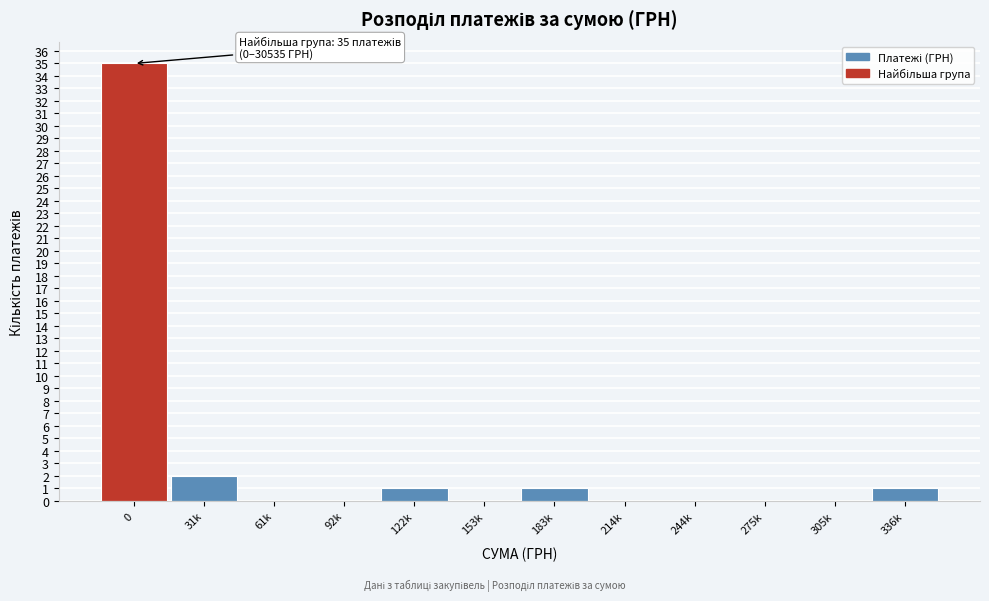

Reading right to left, transcribe all the data shown in this chart.

336k=1	305k=0	275k=0	244k=0	214k=0	183k=1	153k=0	122k=1	92k=0	61k=0	31k=2	0=35